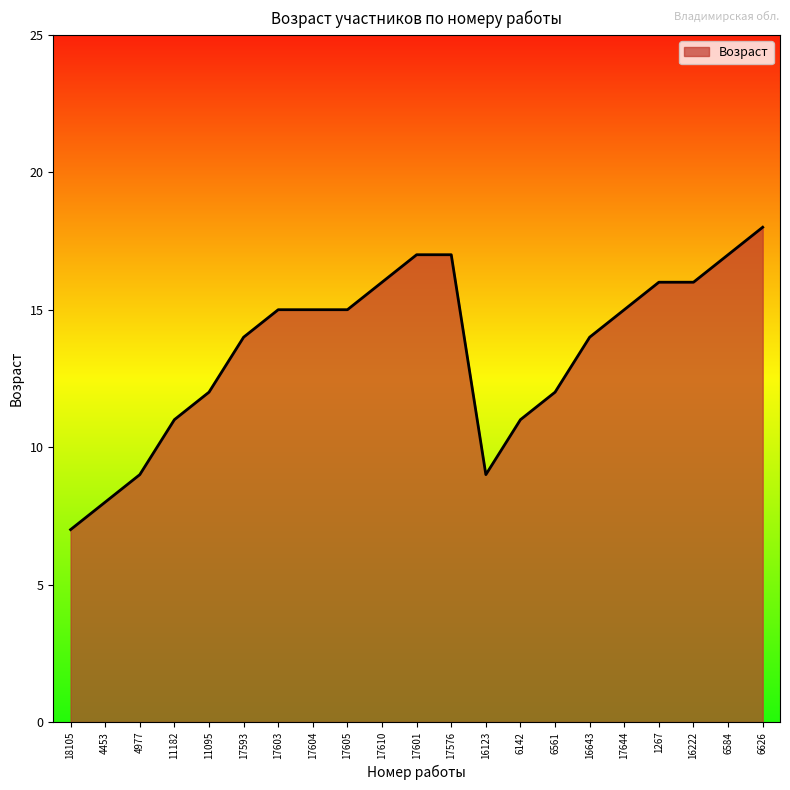

Reading right to left, what are all the values shown in this chart?

6626=18	6584=17	16222=16	1267=16	17644=15	16643=14	6561=12	6142=11	16123=9	17576=17	17601=17	17610=16	17605=15	17604=15	17603=15	17593=14	11095=12	11182=11	4977=9	4453=8	18105=7